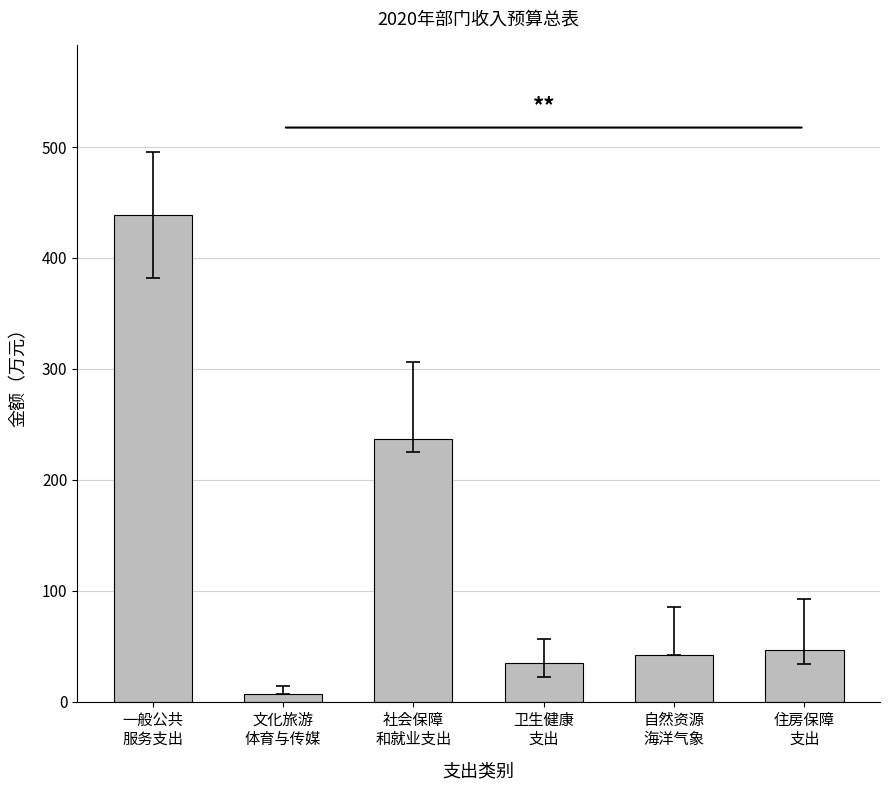

Are the bars horizontal?

No